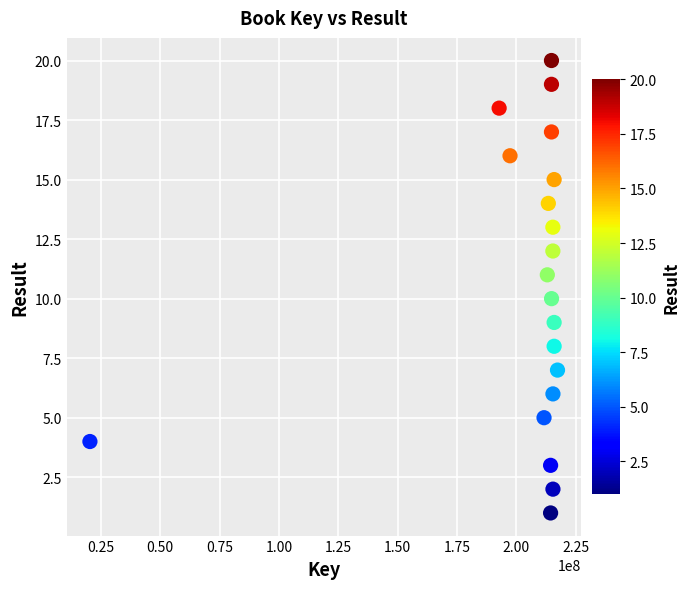

What is the range of X values (max minus min)?

197017798